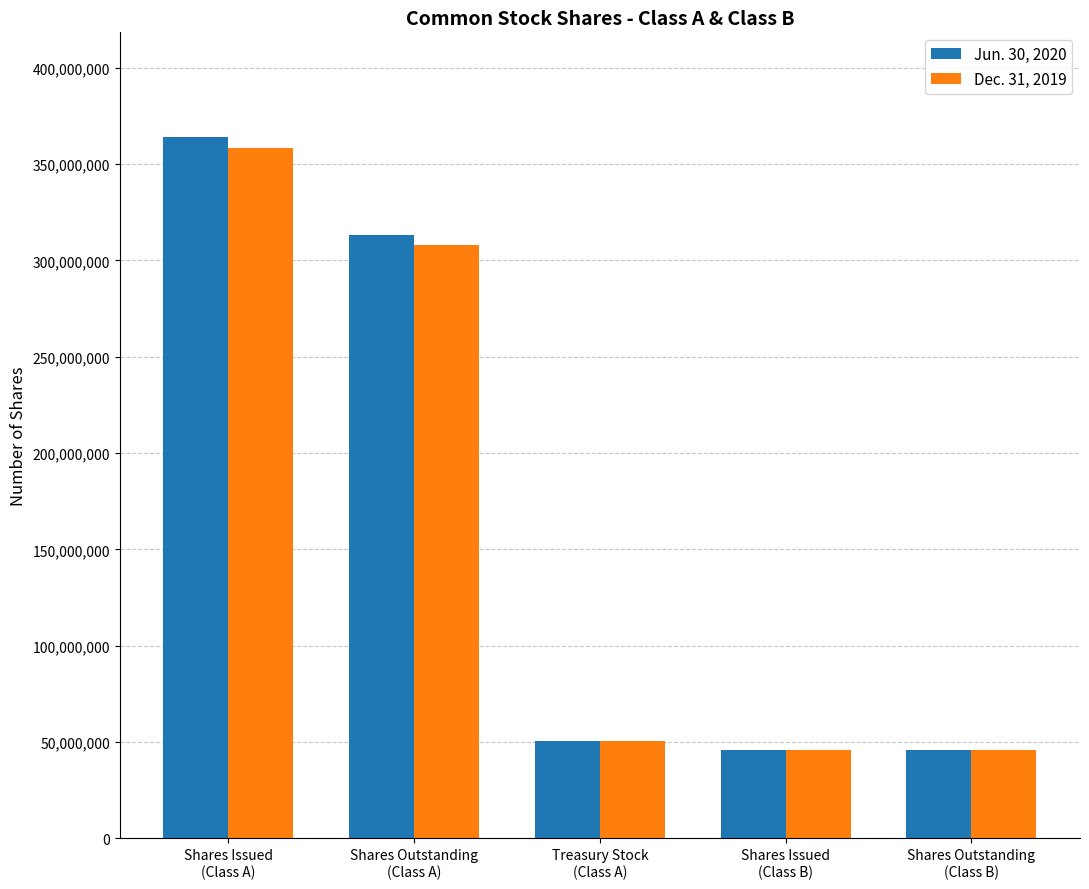

Where is Dec. 31, 2019 nearest to the value 202162000?

Shares Outstanding
(Class A)